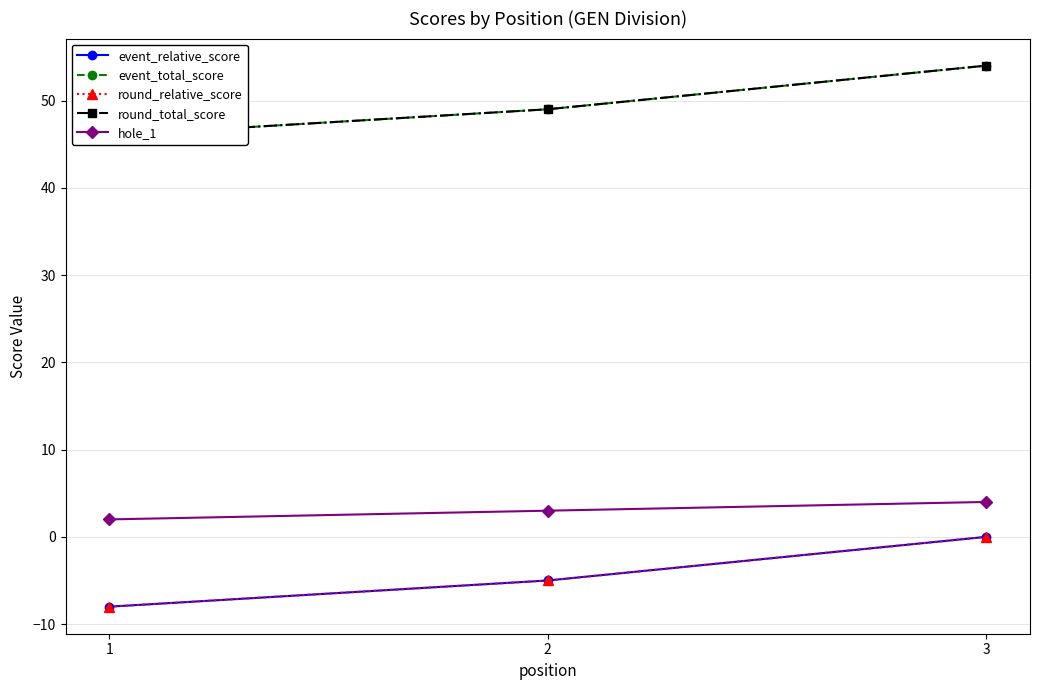

Reading right to left, list all the values displayed in this chart.

event_relative_score: 3=0	2=-5	1=-8
event_total_score: 3=54	2=49	1=46
round_relative_score: 3=0	2=-5	1=-8
round_total_score: 3=54	2=49	1=46
hole_1: 3=4	2=3	1=2